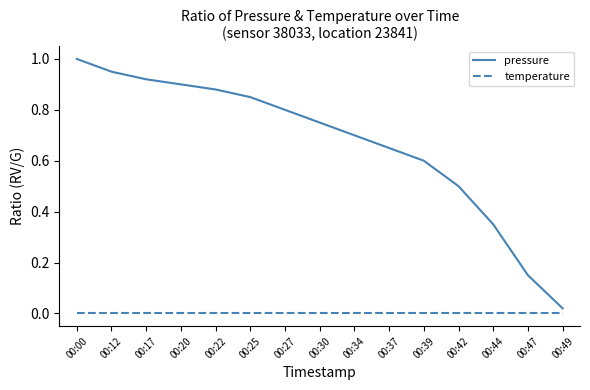

True or false: pressure has more than 1 points higher than both neighbors.

False